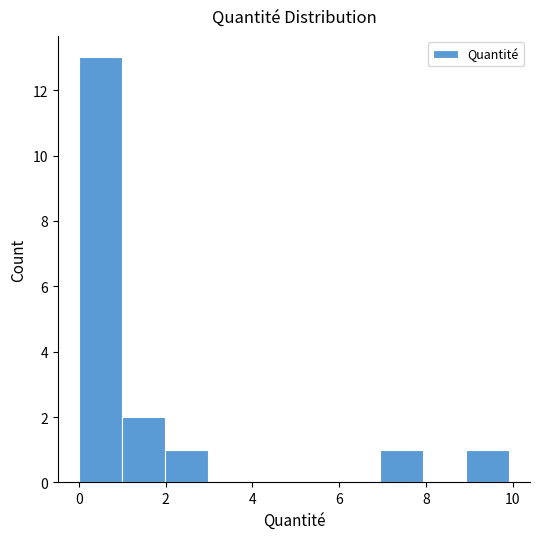

Reading left to right, transcribe this chart: for each bar, give the range it covers on the x-axis and its height. Neither the bar edges nor the heights are printed on the chart, so give them approximately, as read against the axes.

0 to 1: 13
1 to 2: 2
2 to 3: 1
3 to 4: 0
4 to 5: 0
5 to 6: 0
6 to 7: 0
7 to 8: 1
8 to 9: 0
9 to 10: 1